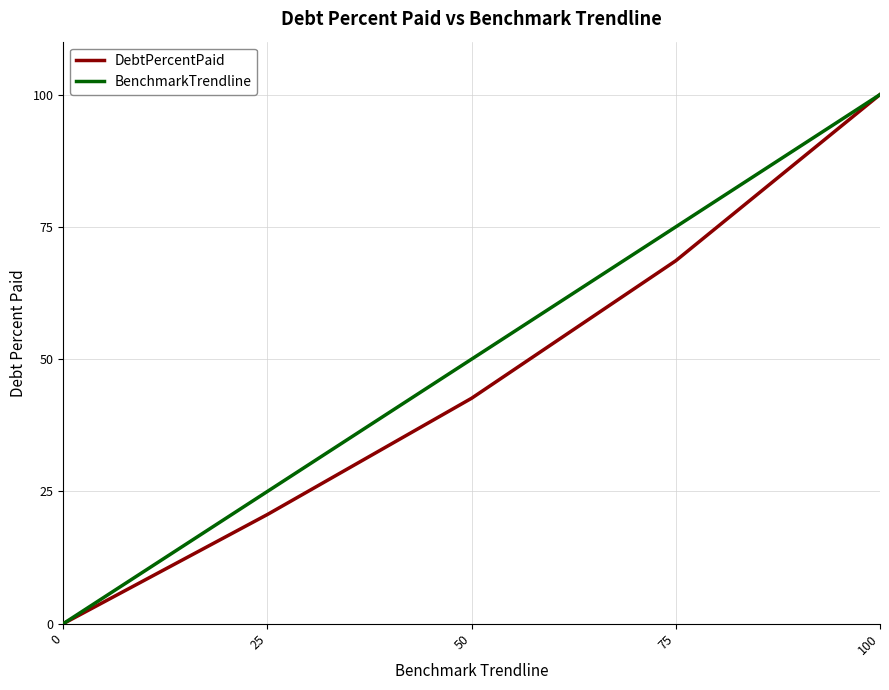

Between 25 and 50, which series saw the biggest shift?

BenchmarkTrendline